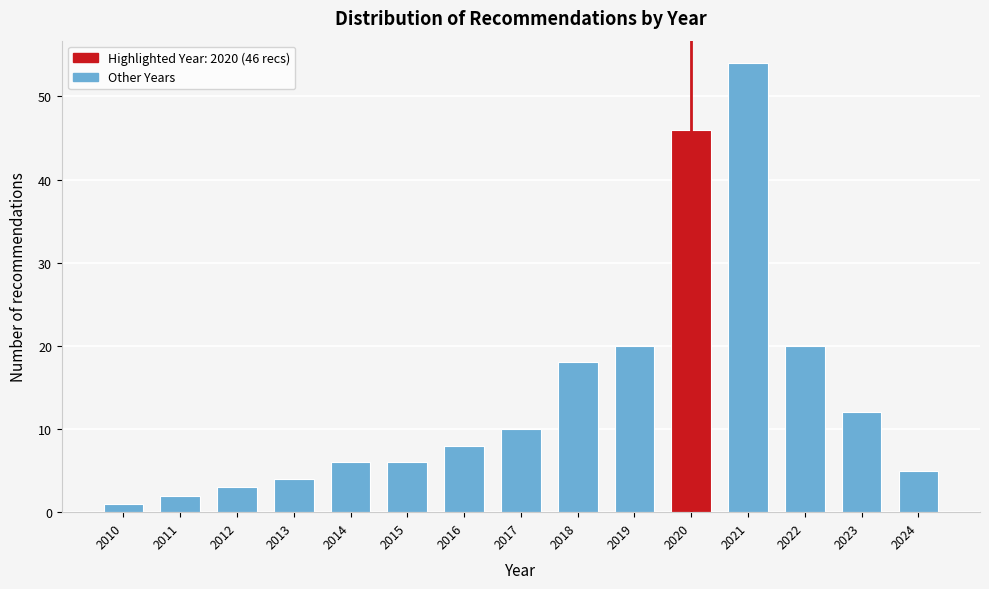

Reading right to left, list all the values displayed in this chart.

5	12	20	54	46	20	18	10	8	6	6	4	3	2	1